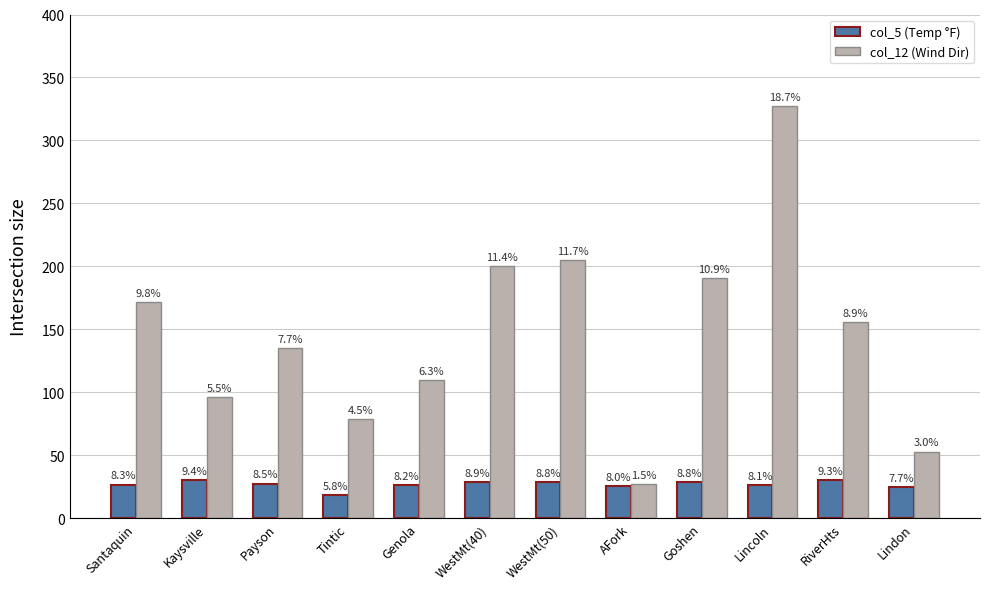

What is the average value of the col_12 (Wind Dir) series?

145.9